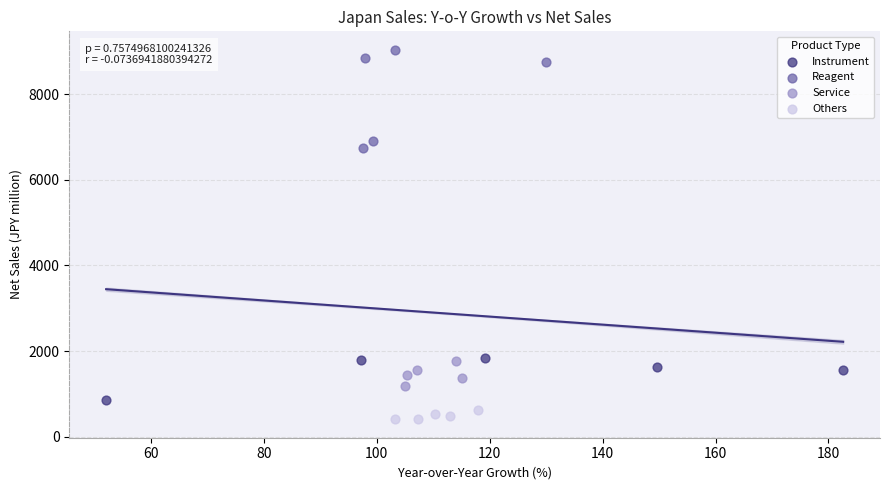

Which series reaches the minimum Y coordinate?

Others